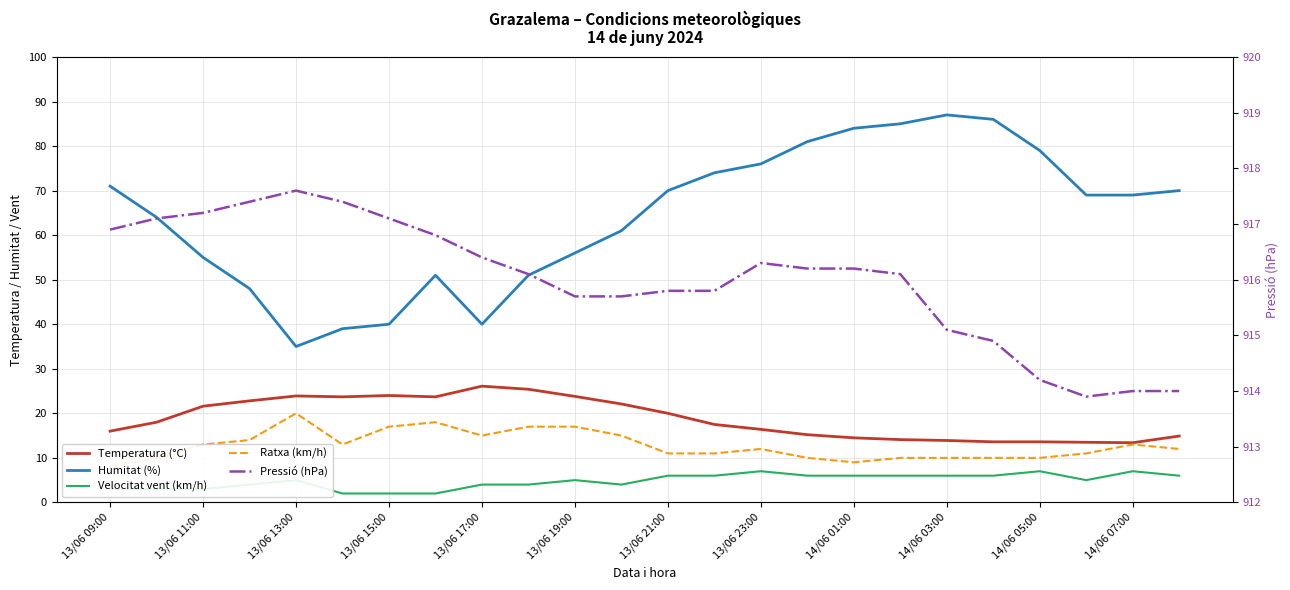

Between 14/06 05:00 and 14/06 01:00, which is larger?

14/06 01:00